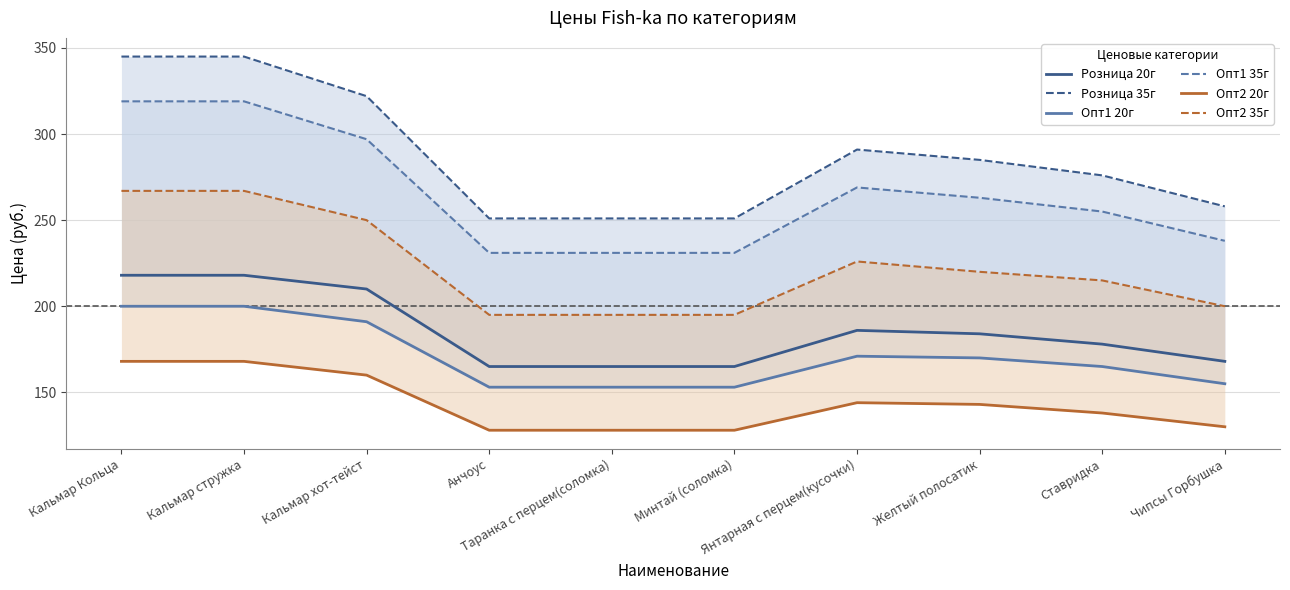

What is the sum of the Розница 35г values at Кальмар Кольца and Минтай (соломка)?

596